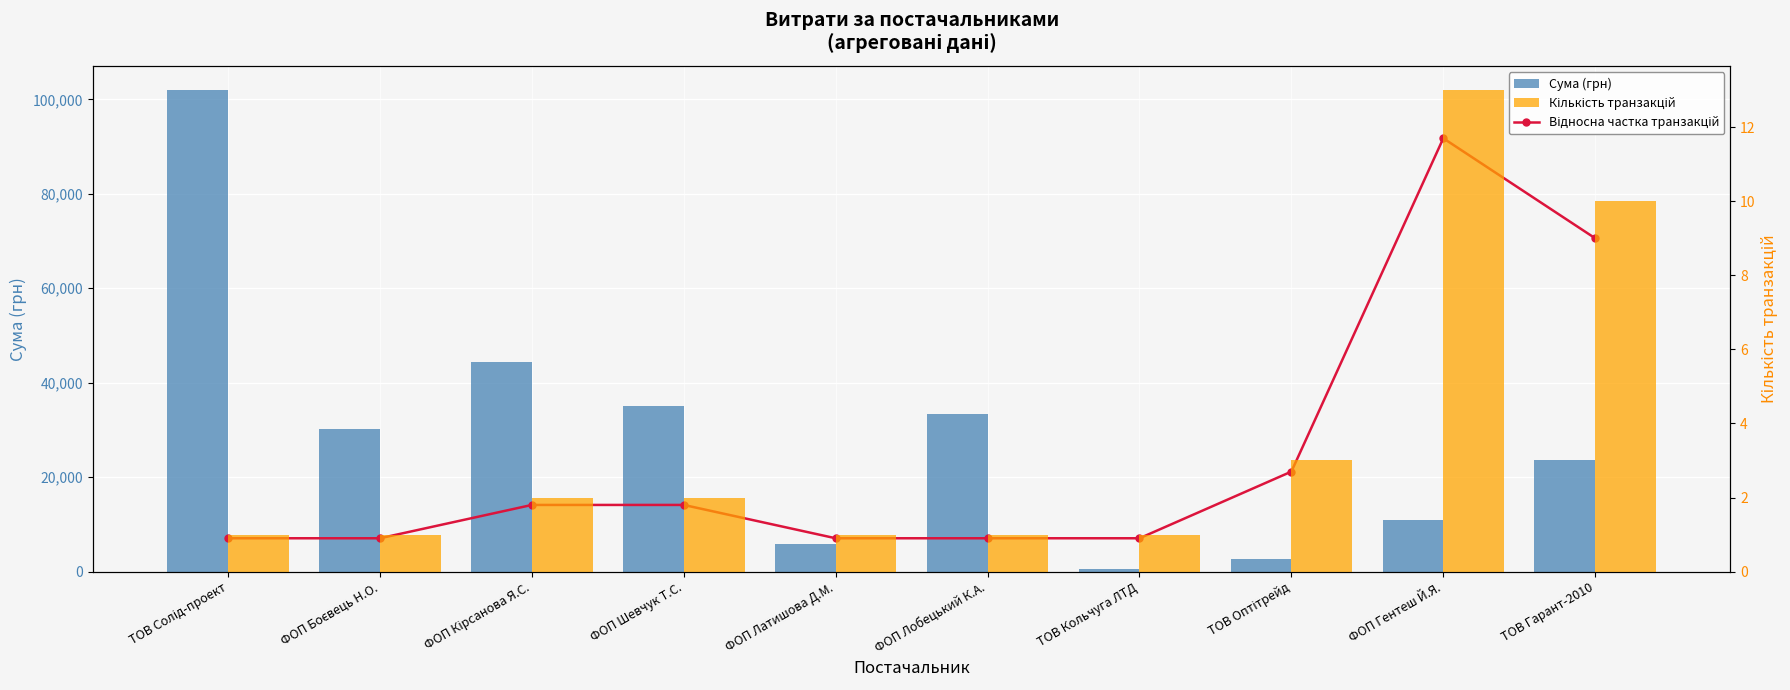

Between ФОП Латишова Д.М. and ФОП Лобецький К.А., which series saw the biggest shift?

Сума (грн)